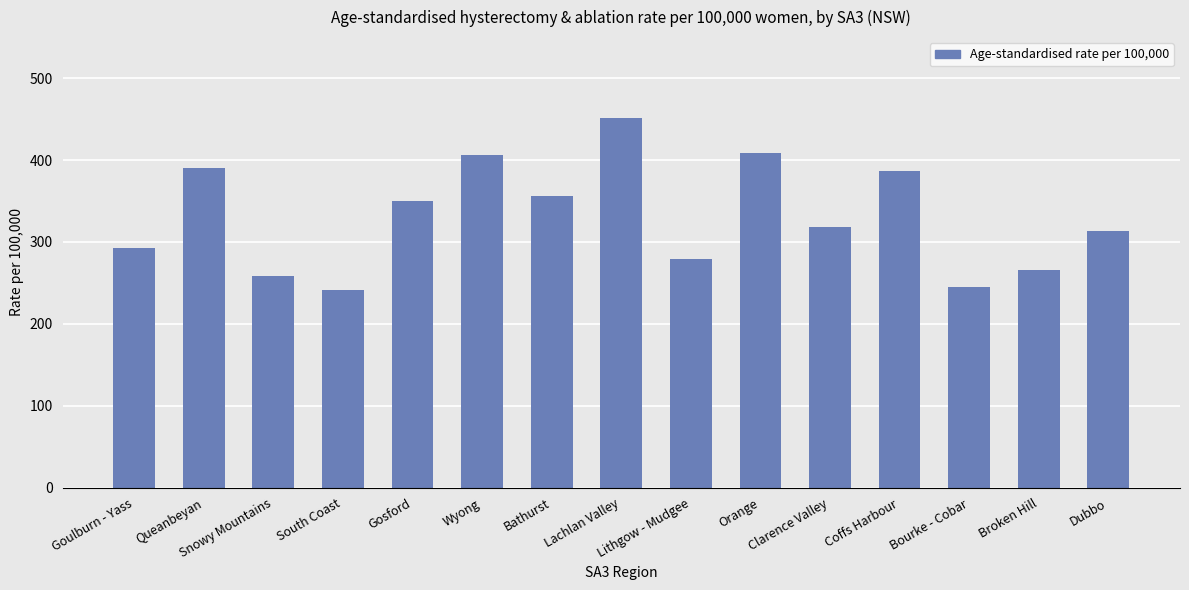

What is the value of the 7th bar from the left?

356